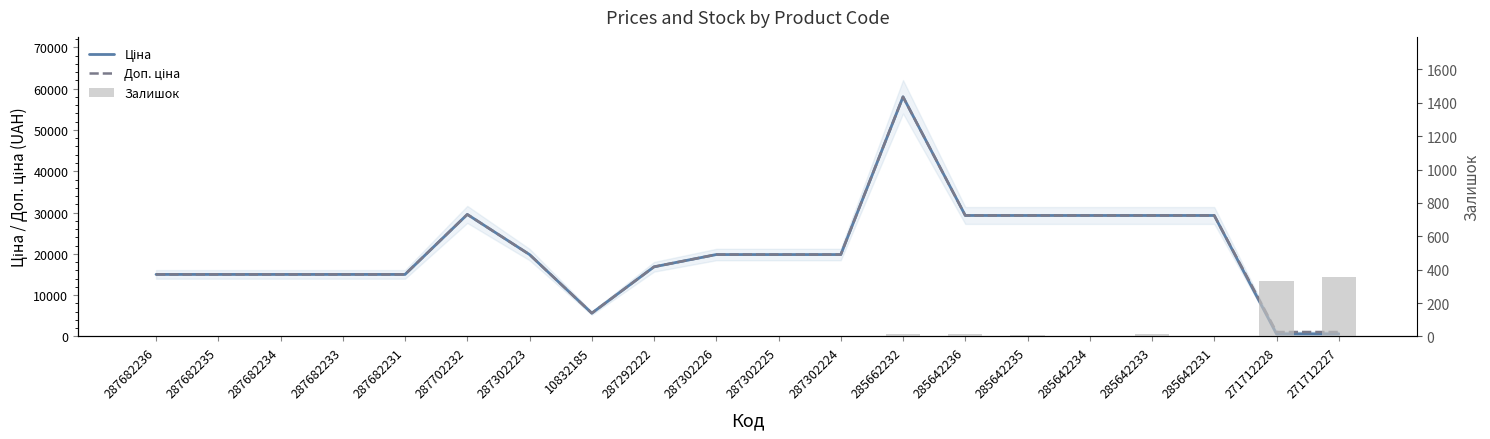

The Ціна series shows 83353.8 at 285662232. True or false?

False